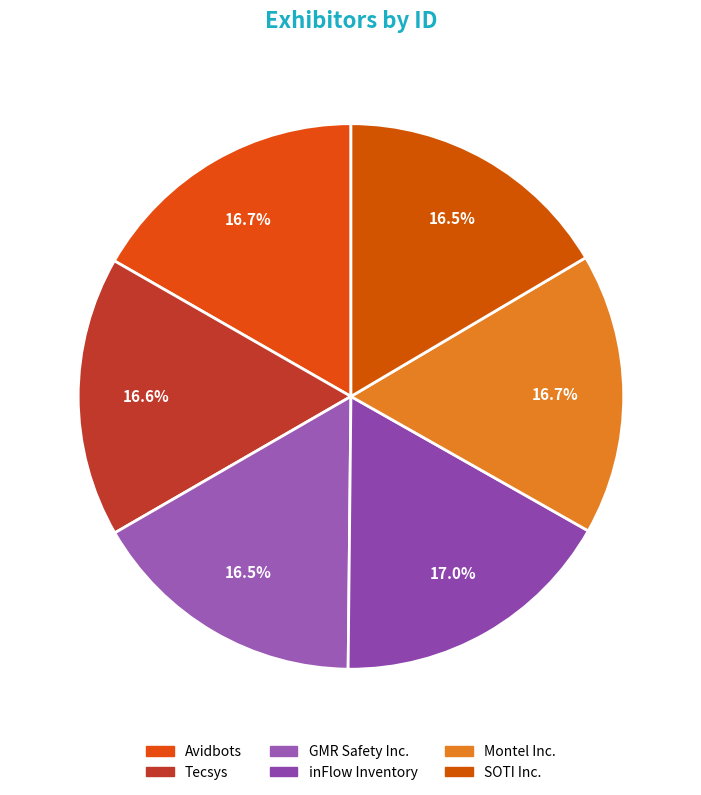

Count the number of slices in the pie.

6